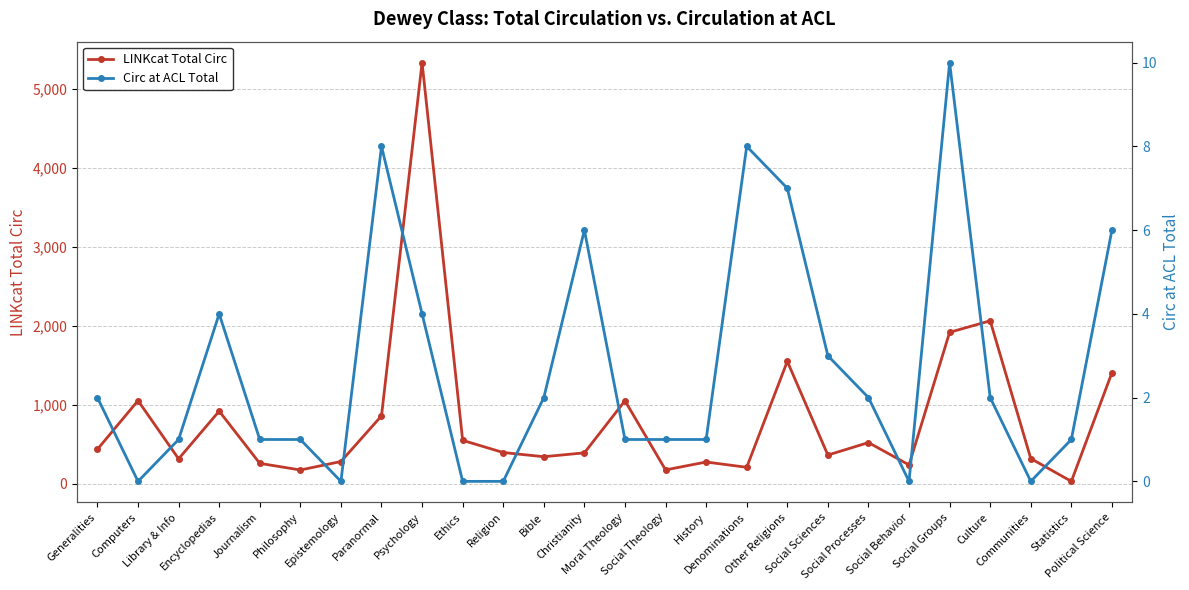

What are all the series names shown in the legend?

LINKcat Total Circ, Circ at ACL Total